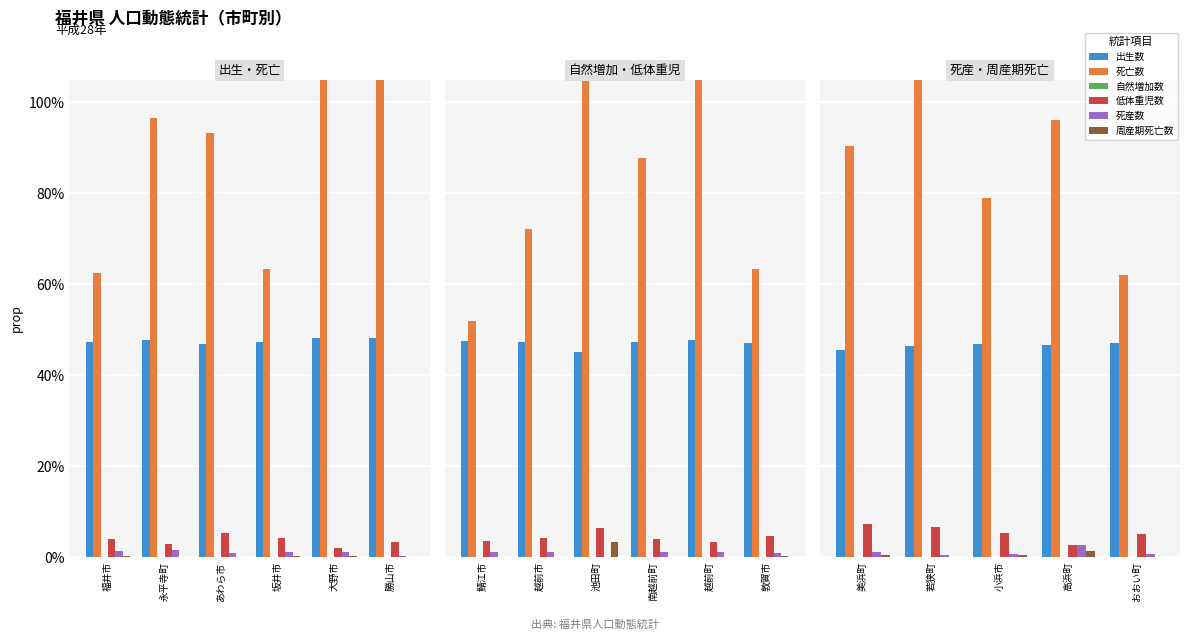

True or false: 出生数 has a value of 0.5 at おおい町.

True